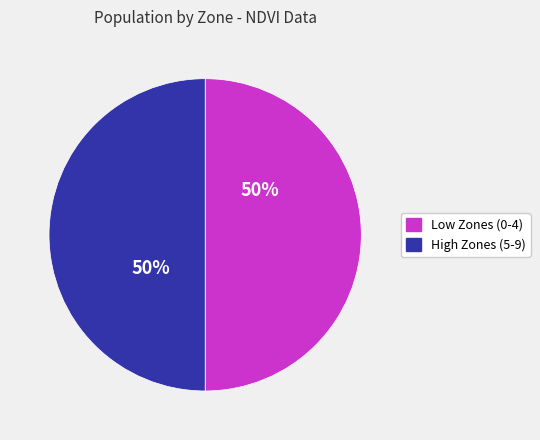

To the nearest percent, what is the average slice percentage?

50%